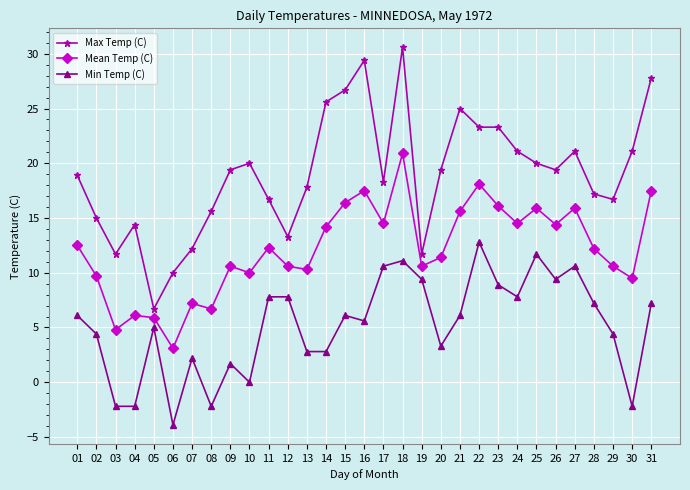

What is the sum of the Max Temp (C) values at 17 and 08?

33.9